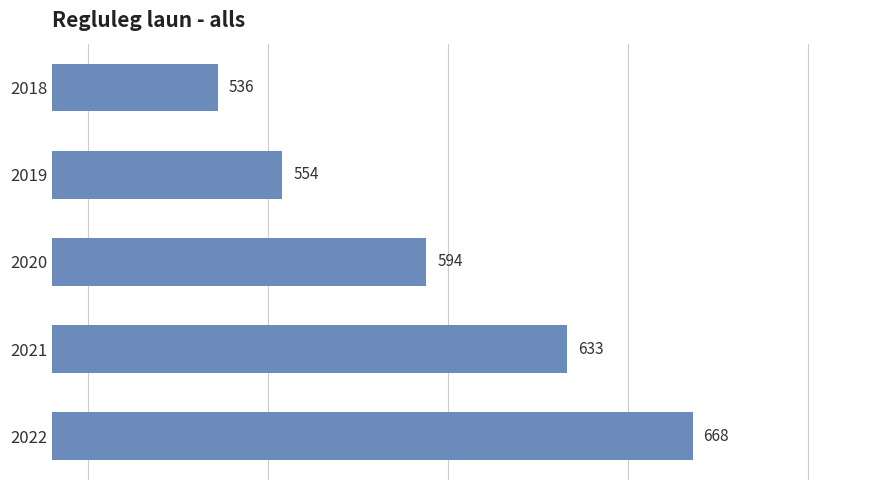

Reading top to bottom, what are all the values shown in this chart?

536	554	594	633	668